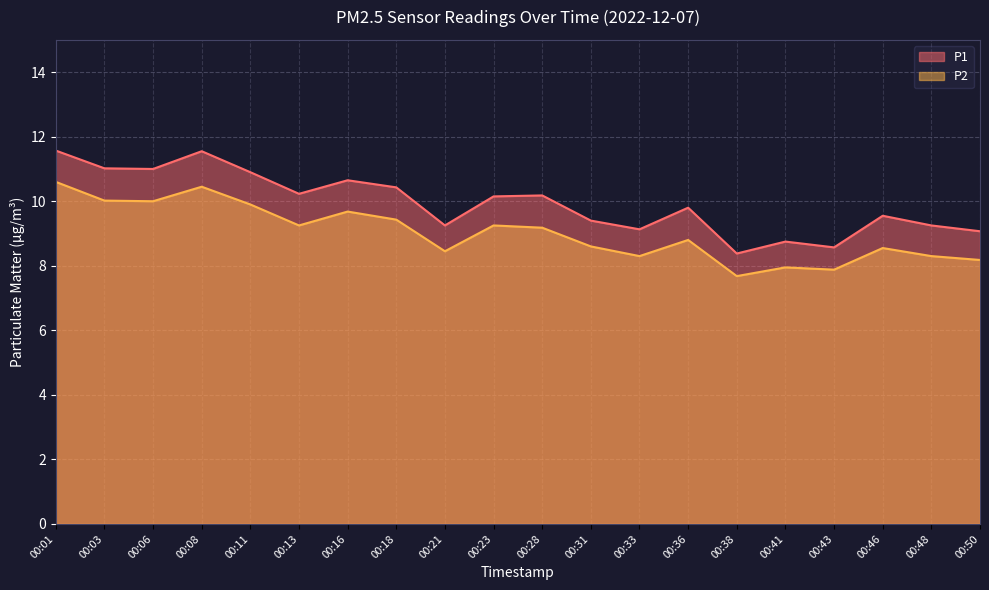

Which label corresponds to the largest value in the chart?

00:01